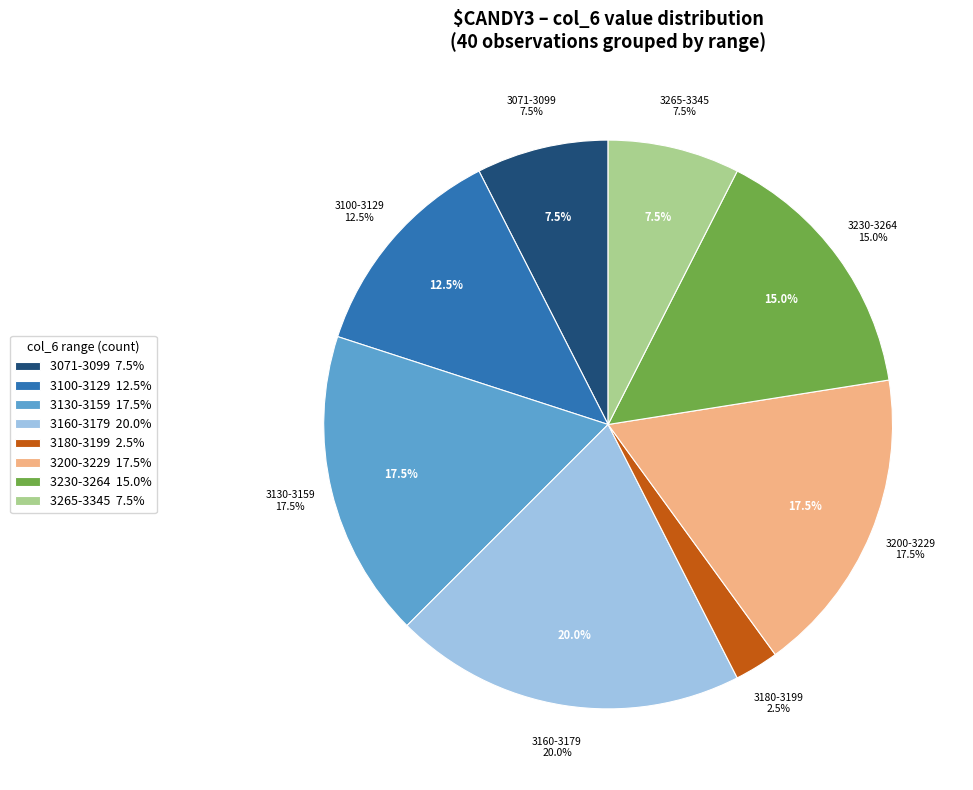

The col_4_16 slice represents 1% of the pie. True or false?

False